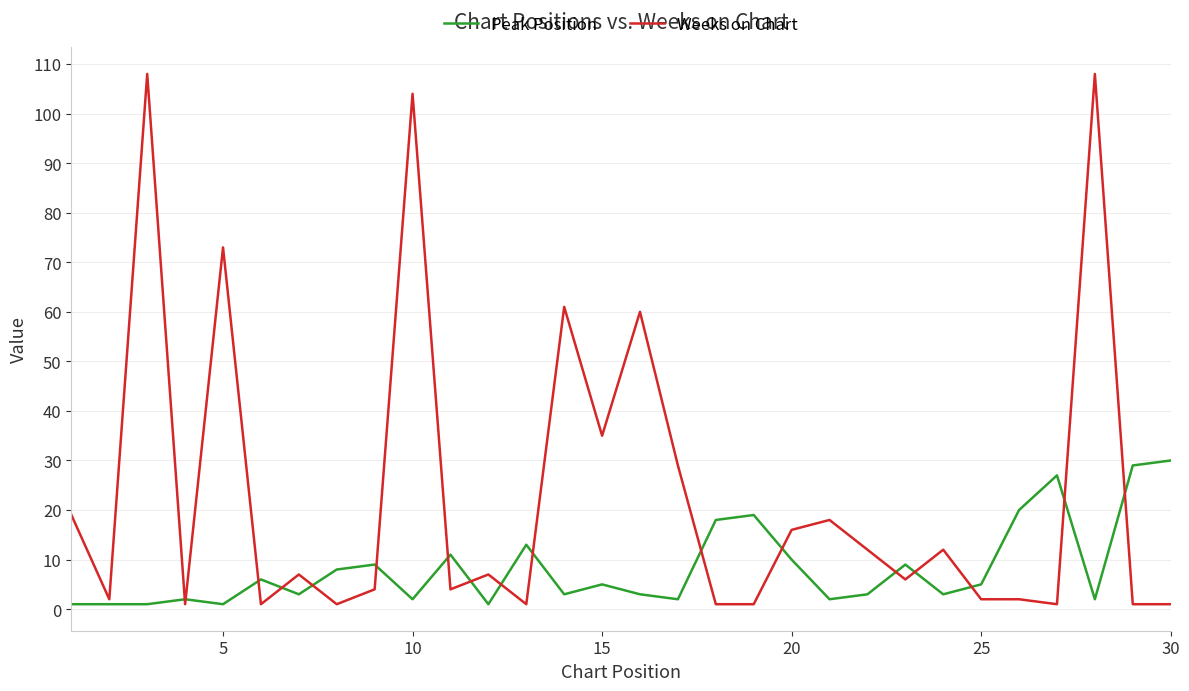

Which series has the largest total across all categories?

Weeks on Chart